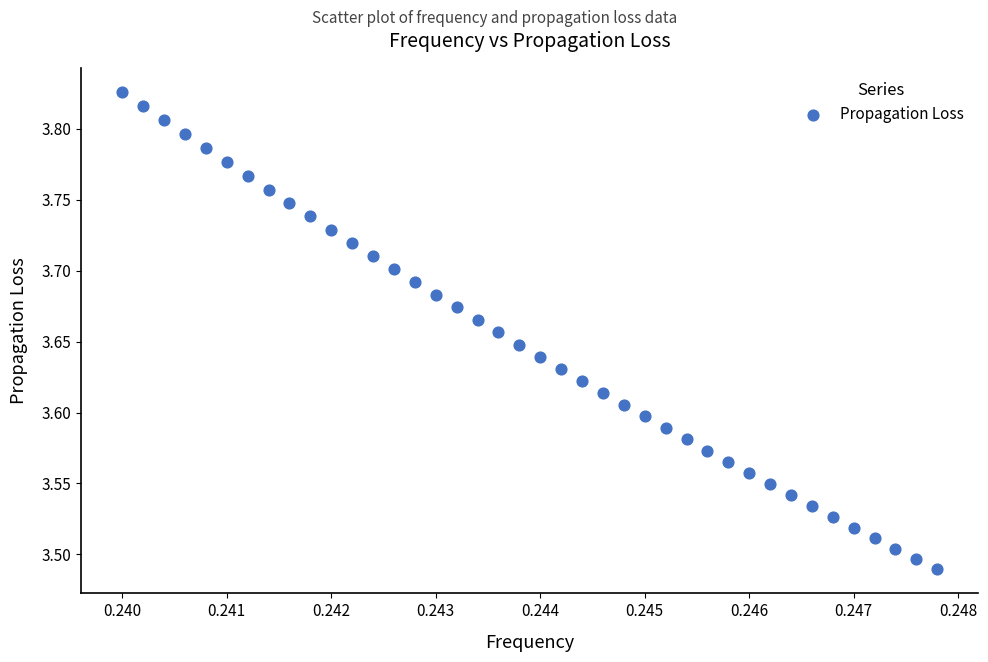

What is the range of Y values (max minus min)?

0.3